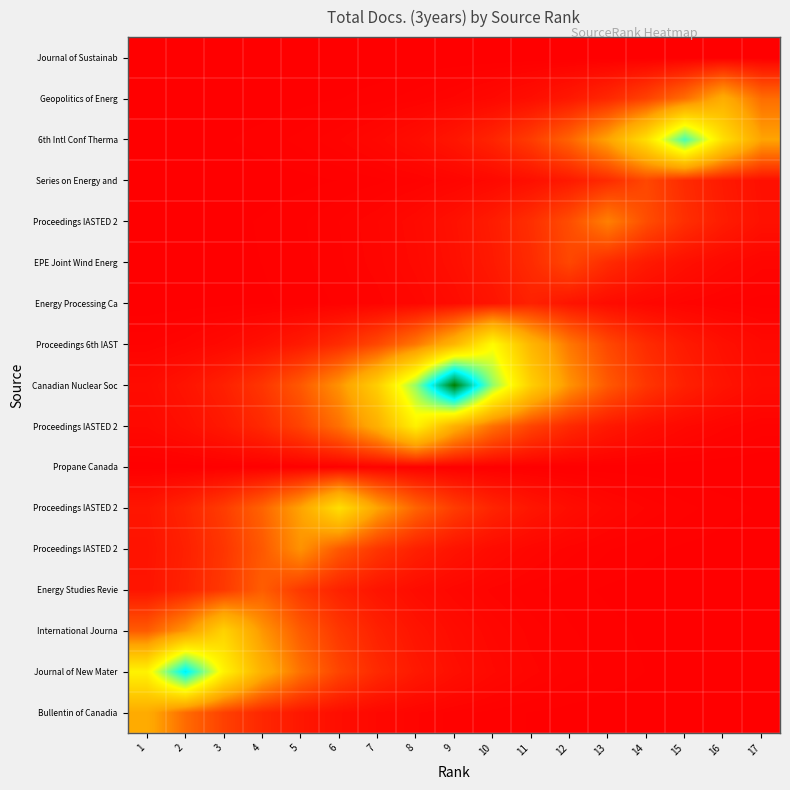

What is the spread (max minus min) of values at 7?

64.4